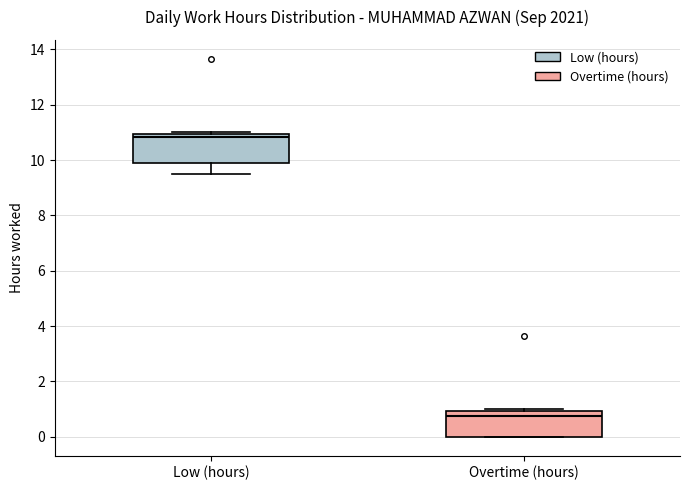

Where does the lower whisker of the box for Low (hours) end on the y-axis? The values are not printed on the chart, so give them approximately, as read against the axis.

9.4